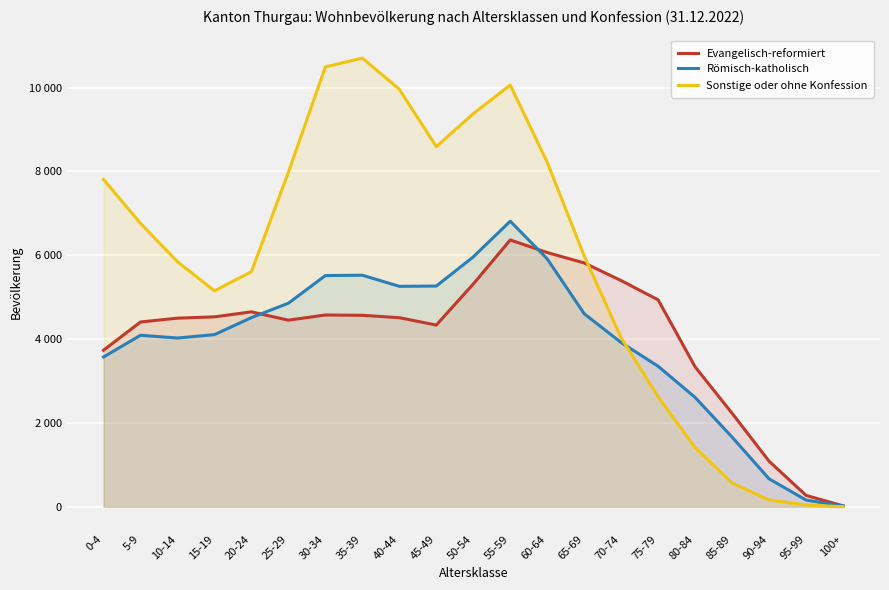

Which category has the lowest value in the Sonstige oder ohne Konfession series?

100+